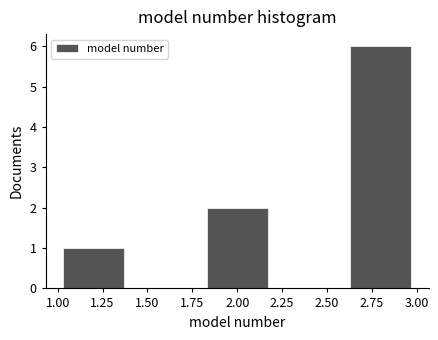

Over which range of the x-axis is the bar tallest?

2.6 to 3.0